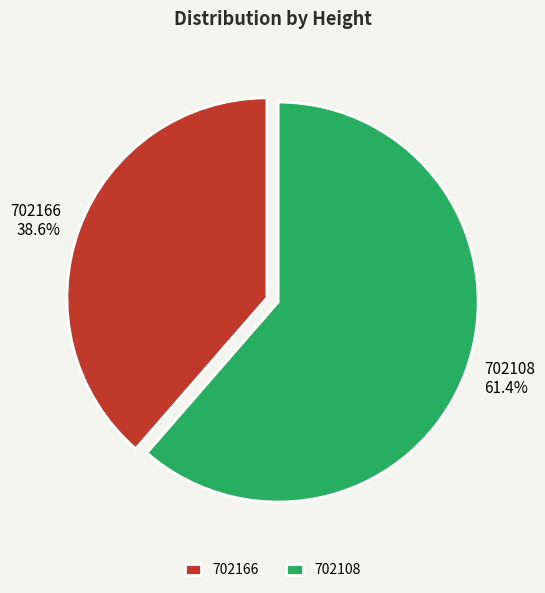

Rank the categories by value from lowest to highest.

702166, 702108